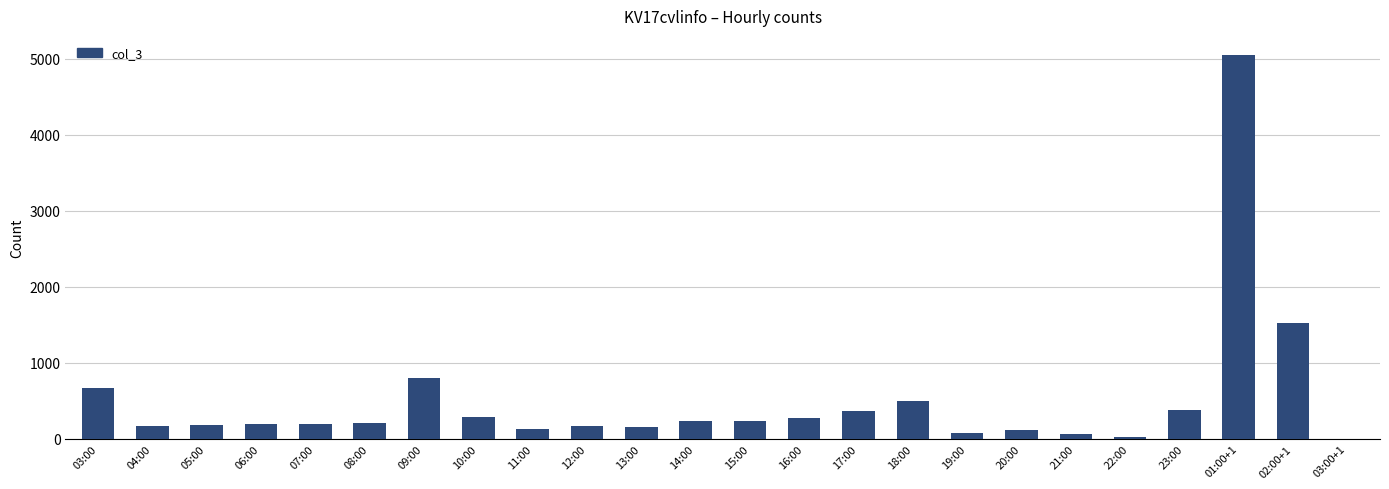

At which label is the value closest to 2525?

02:00+1